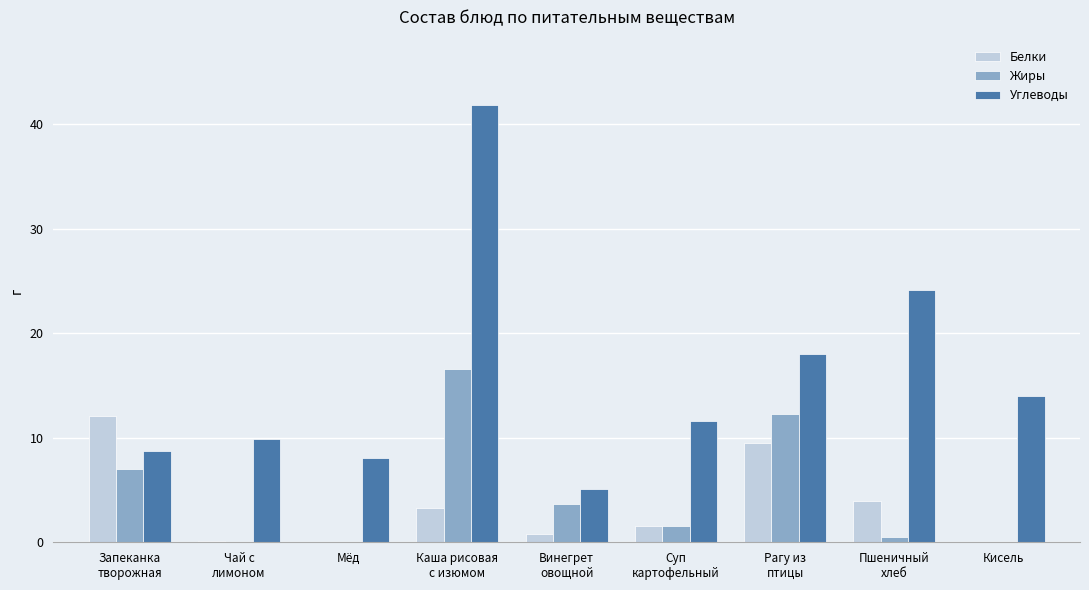

How many series are shown in this chart?

3